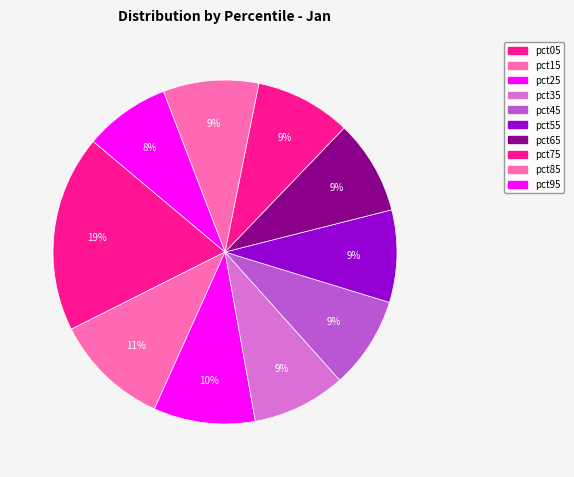

Count the number of slices in the pie.

10